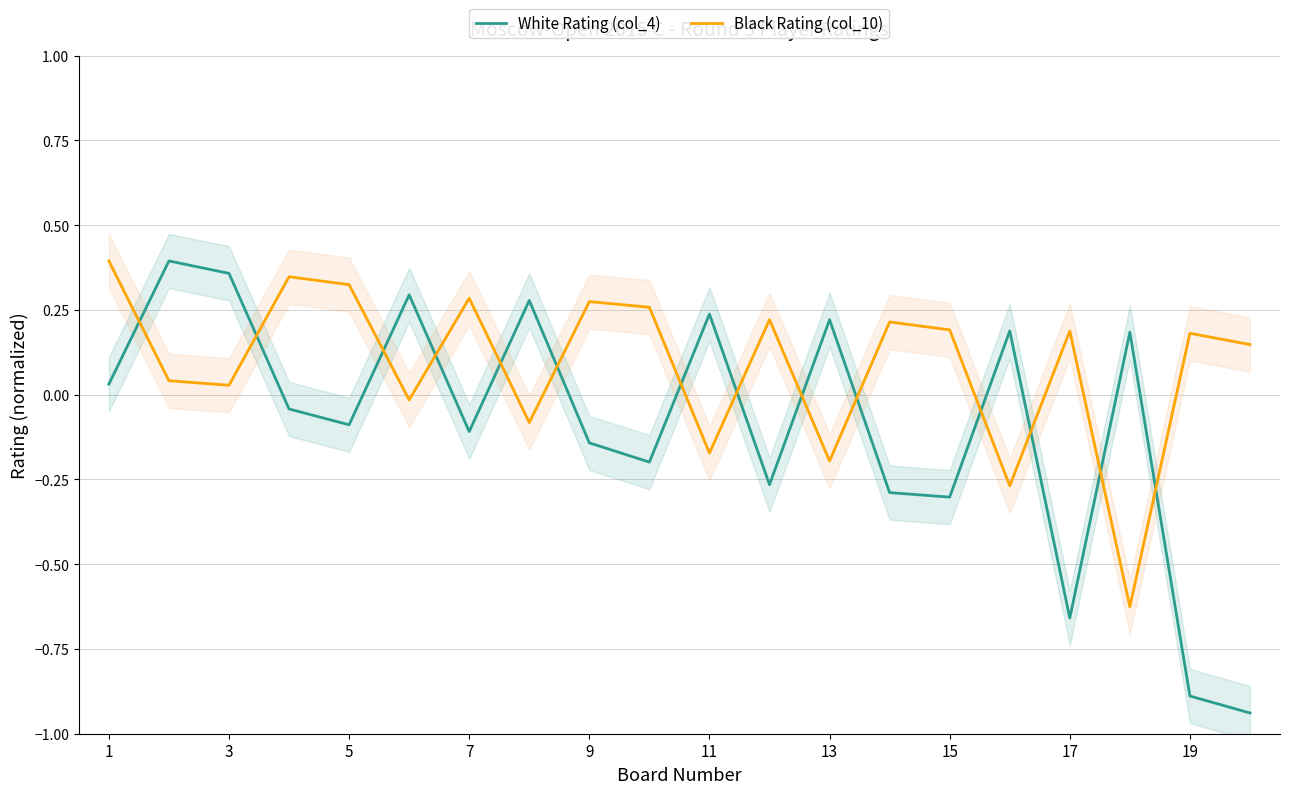

Which series has the largest total across all categories?

Black Rating (col_10)